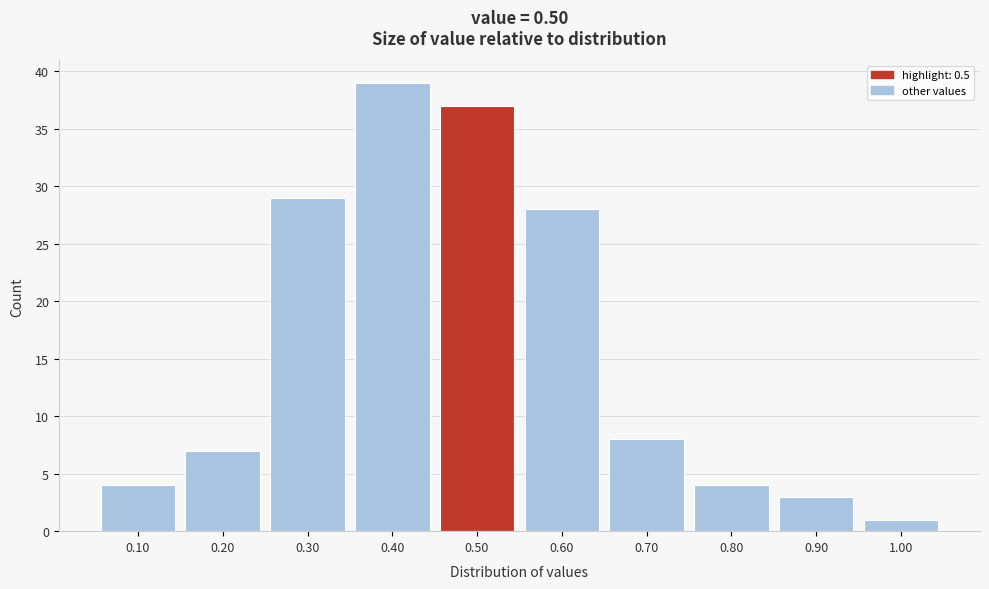

Which range on the x-axis has the tallest bar?

0.35 to 0.45